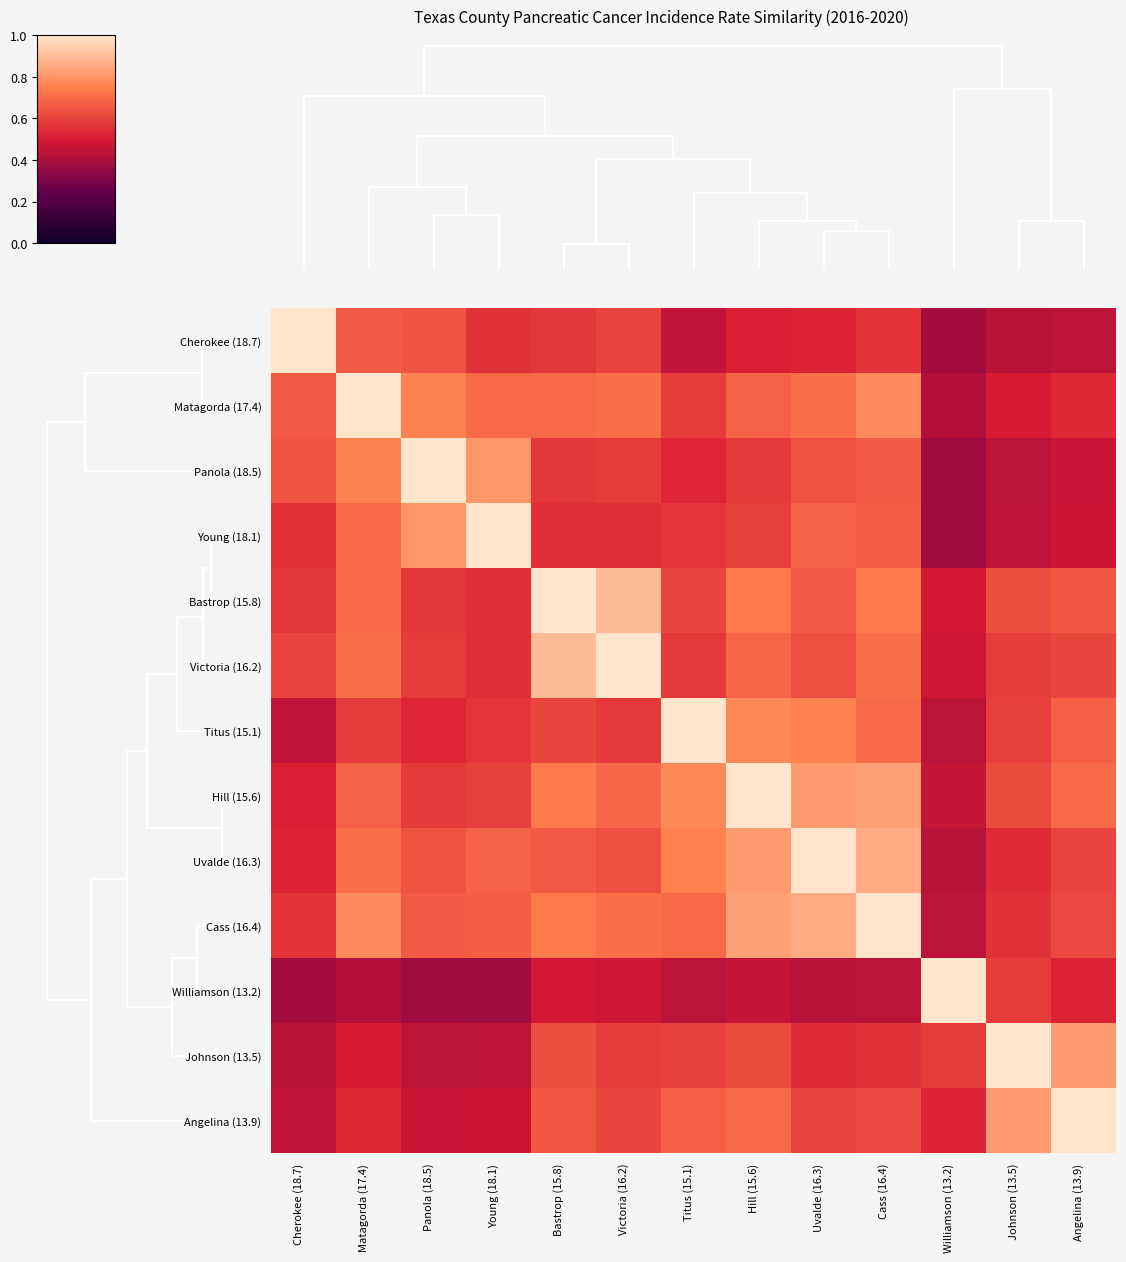

What is the spread (max minus min) of values at Young (18.1)?

0.6